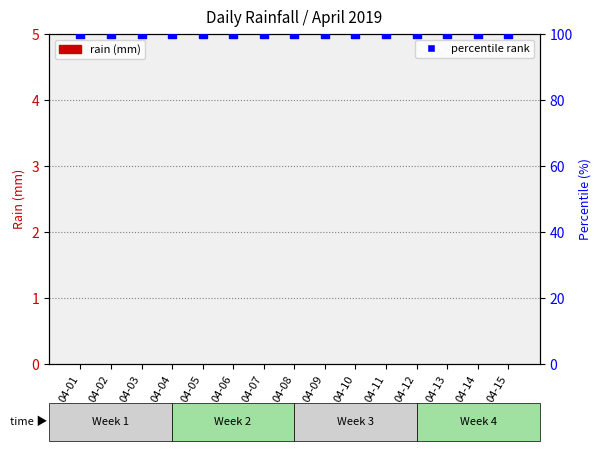

What is the total value across all series at 04-09?

100